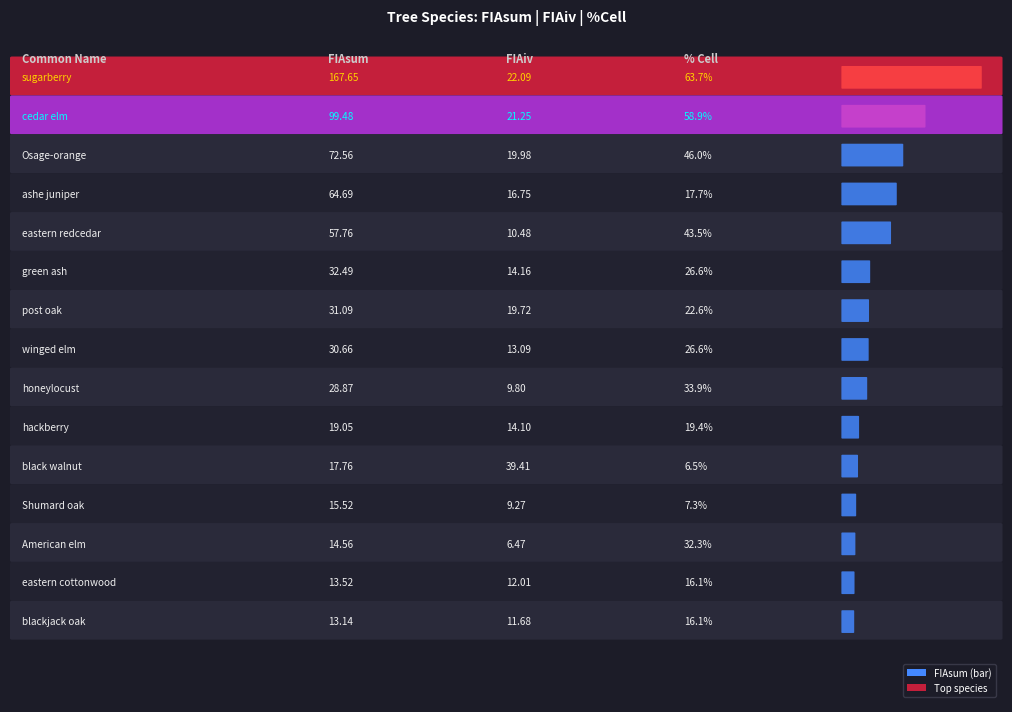

What is the lowest value of the FIAsum series?

13.1